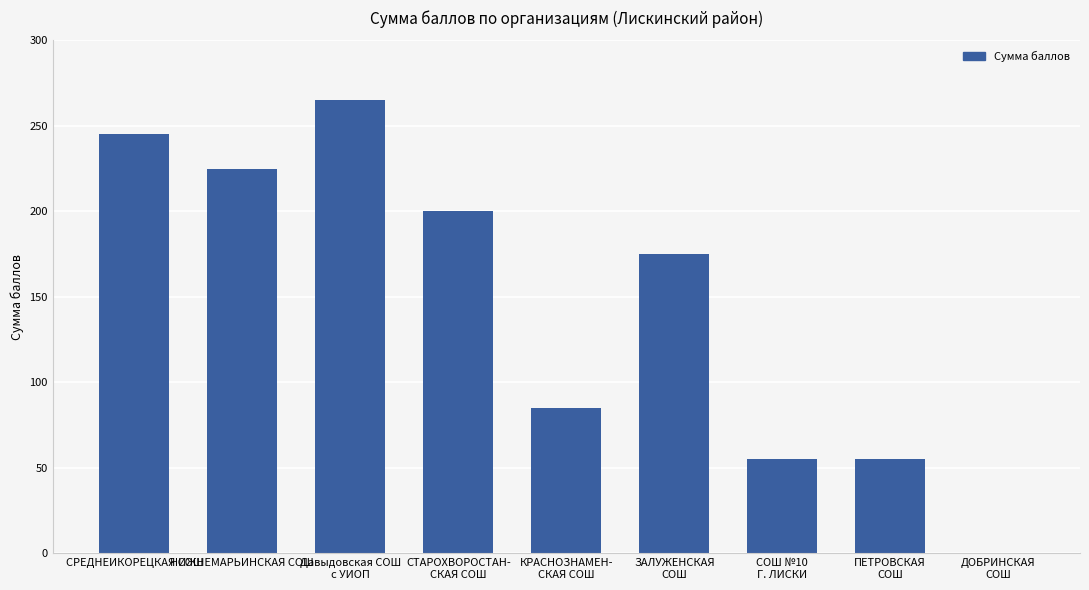

Is it true that the value at Давыдовская СОШ
с УИОП is 349?

False